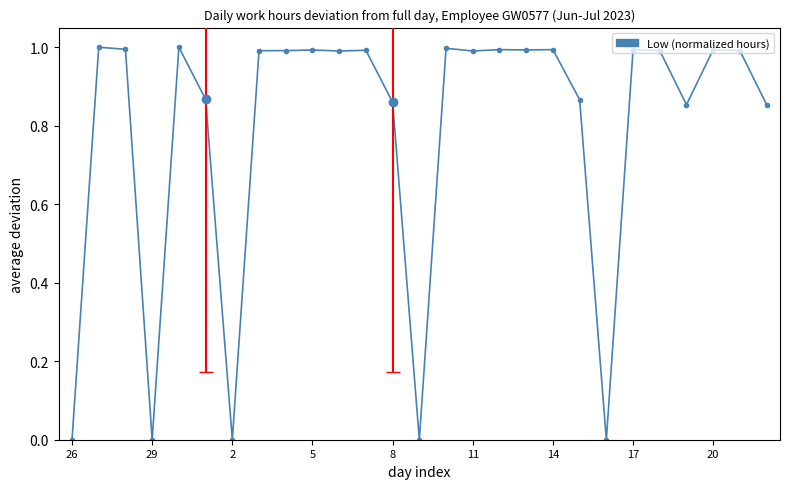

How many distinct data groups are displayed?

1